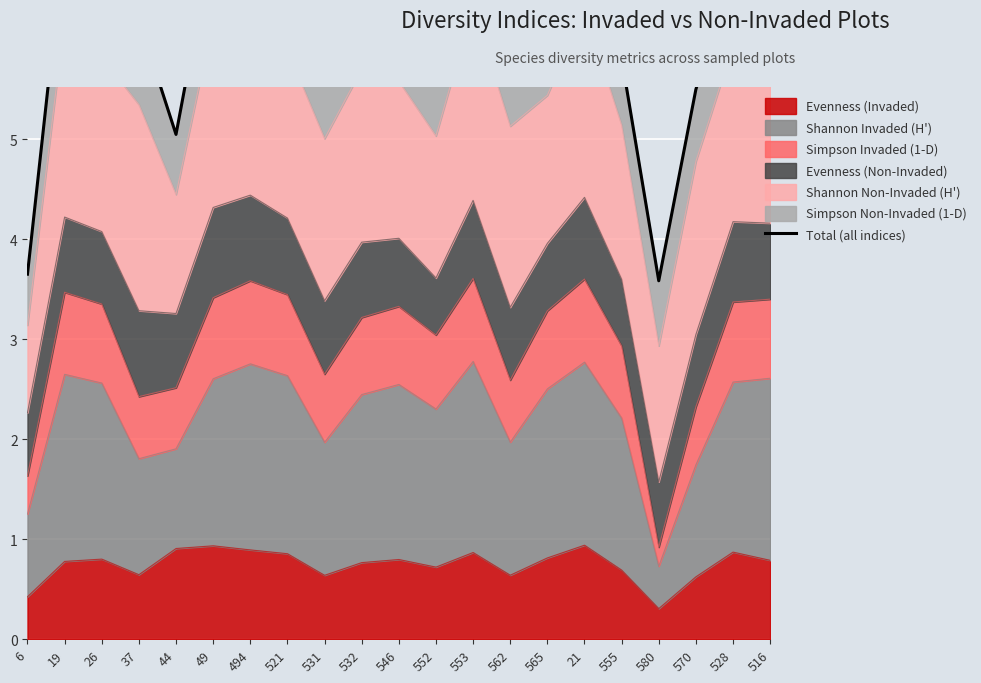

How many lines are shown in the chart?

1